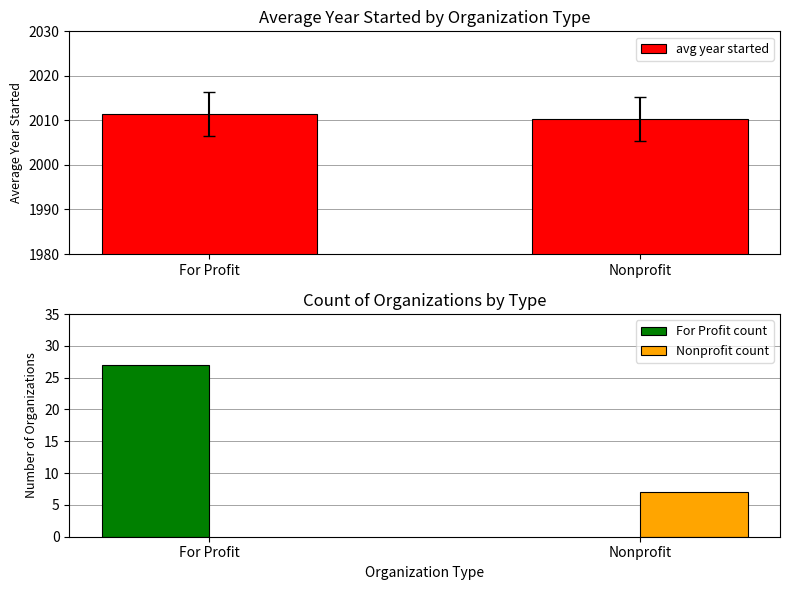

What is the ratio of the value at Nonprofit to the value at For Profit?

1.0